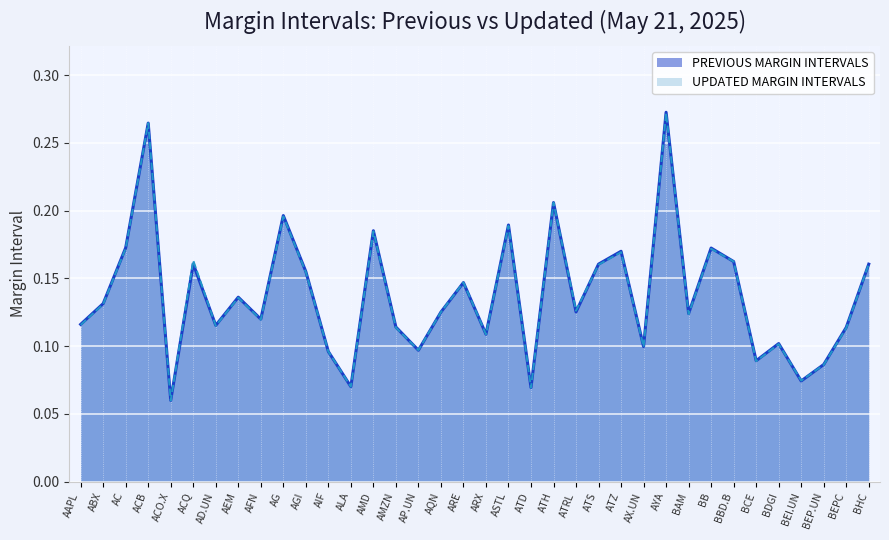

True or false: PREVIOUS MARGIN INTERVALS has more than 0 points higher than both neighbors.

True